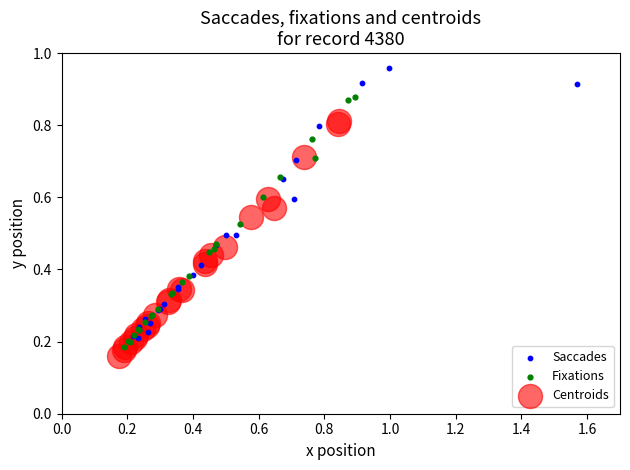

Which series has the widest spread of Y values?

Saccades